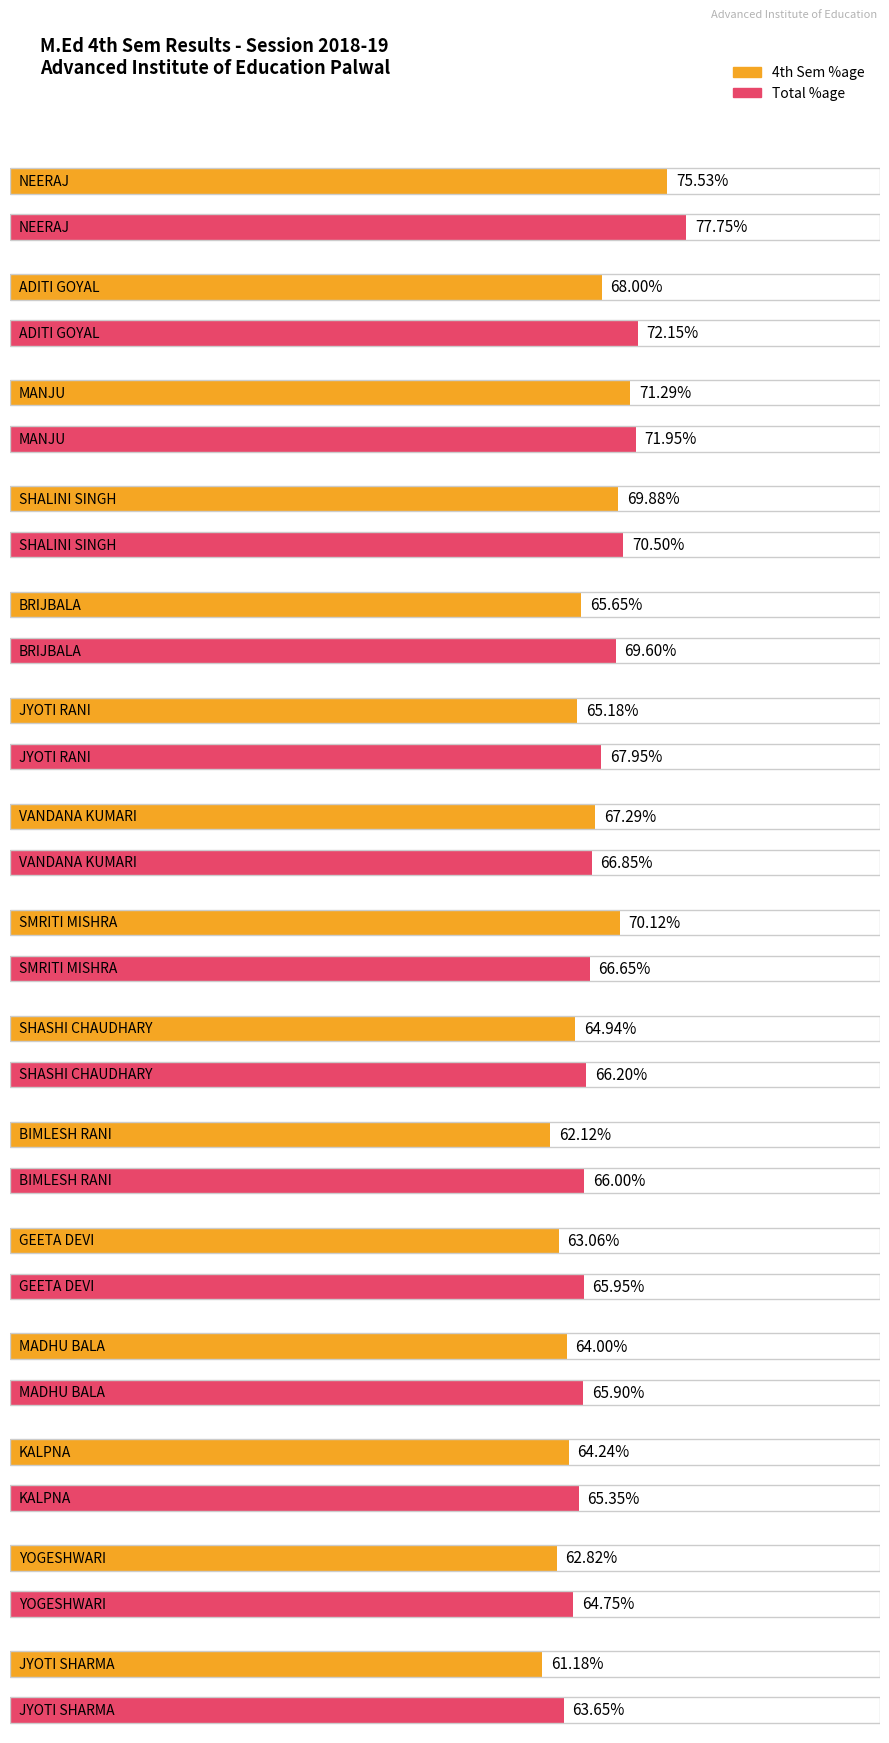

What is the label of the 1st bar from the right?

JYOTI SHARMA